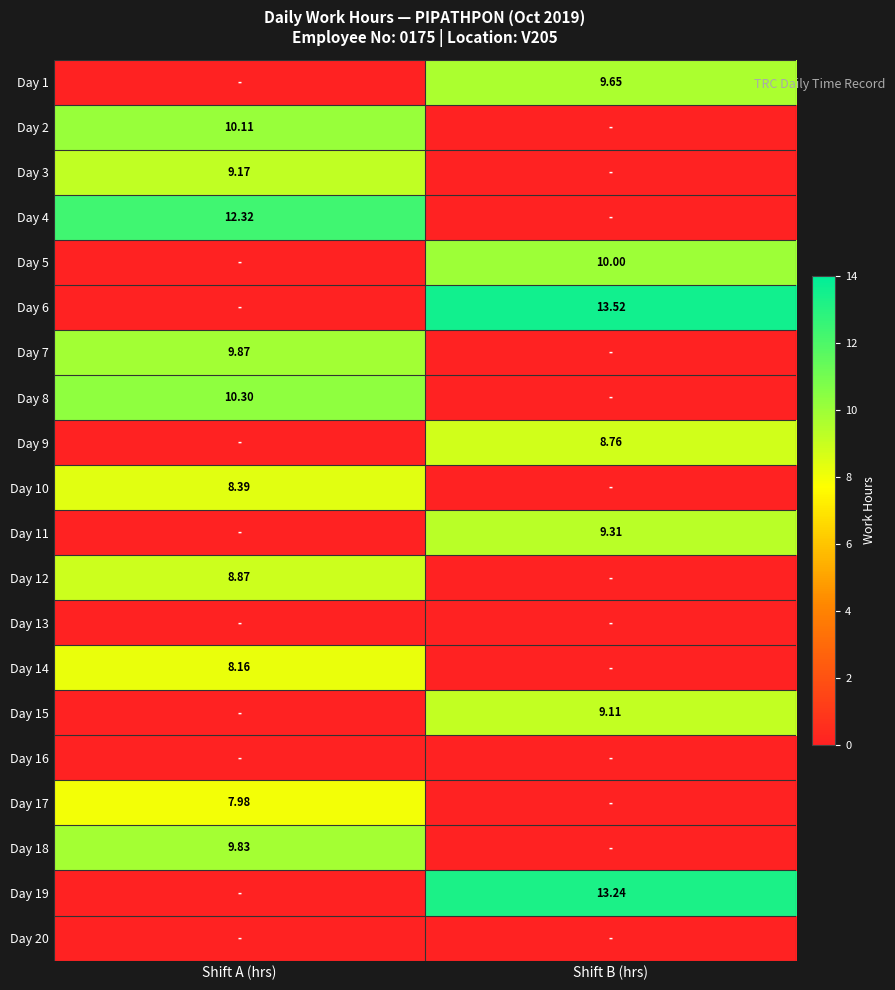

List the series in order of their peak value, lowest first.

Day 13, Day 16, Day 20, Day 17, Day 14, Day 10, Day 9, Day 12, Day 15, Day 3, Day 11, Day 1, Day 18, Day 7, Day 5, Day 2, Day 8, Day 4, Day 19, Day 6